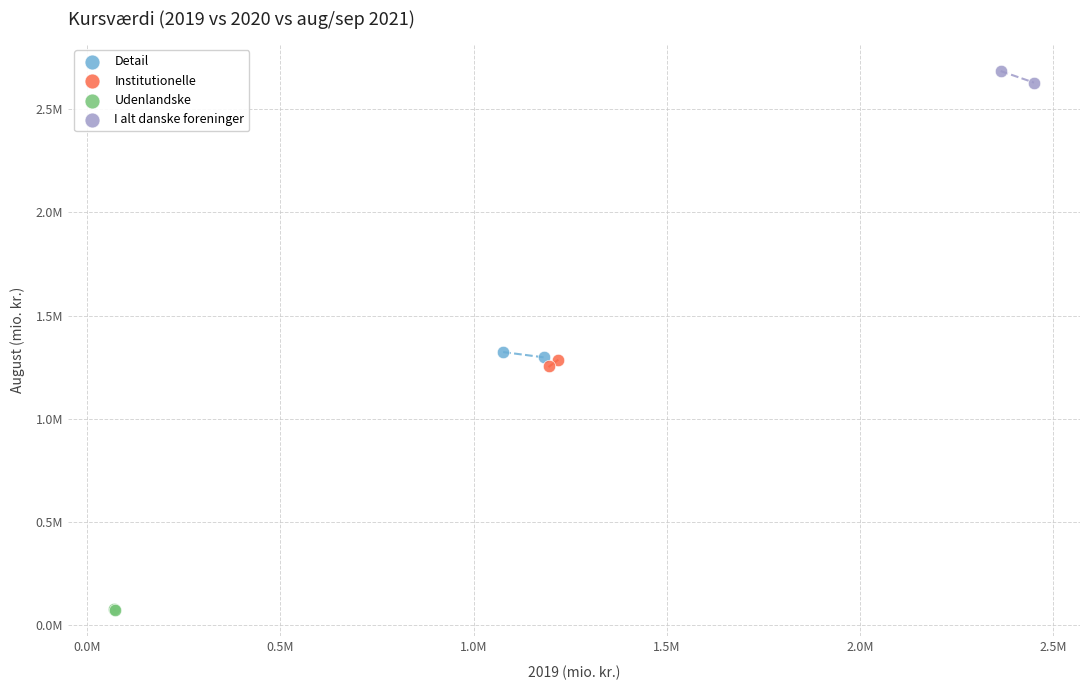

What are all the series names shown in the legend?

Detail, Institutionelle, Udenlandske, I alt danske foreninger